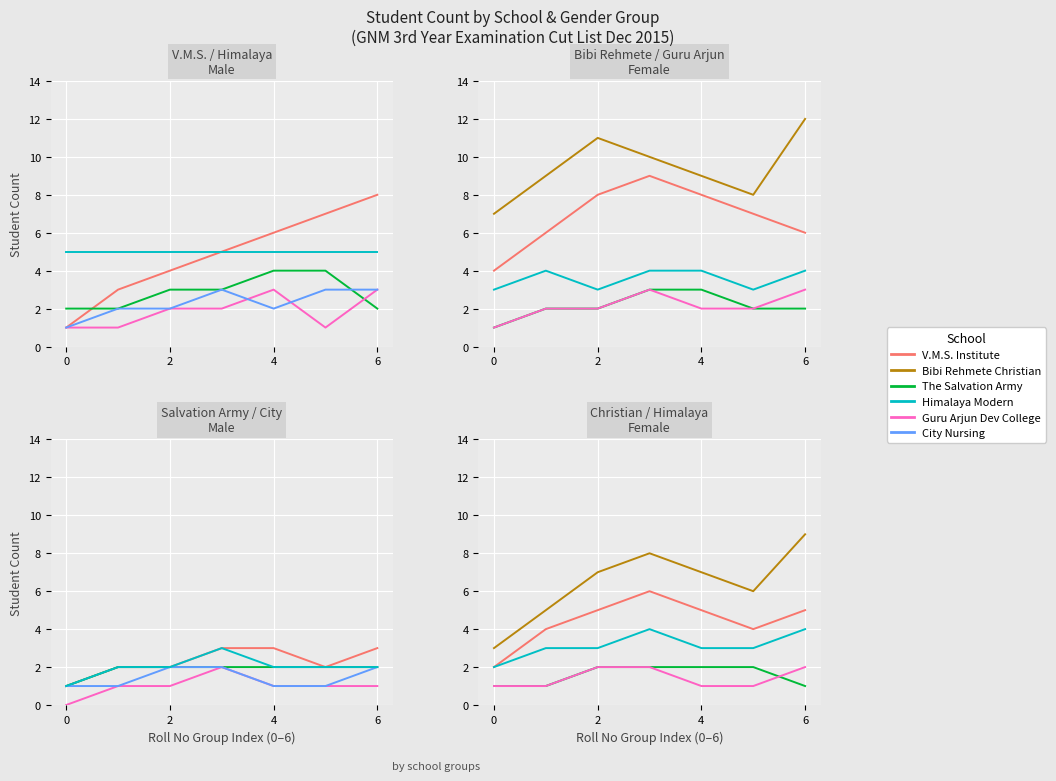

Is it true that Guru Arjun Dev College equals 1 at 0?

True